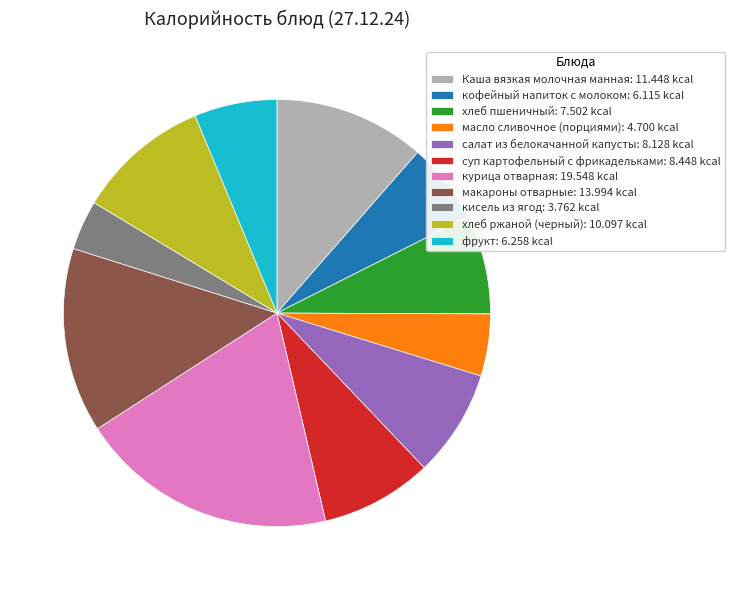

Combined, do суп картофельный с фрикадельками: 8.448 kcal and салат из белокачанной капусты: 8.128 kcal account for over 50%?

No